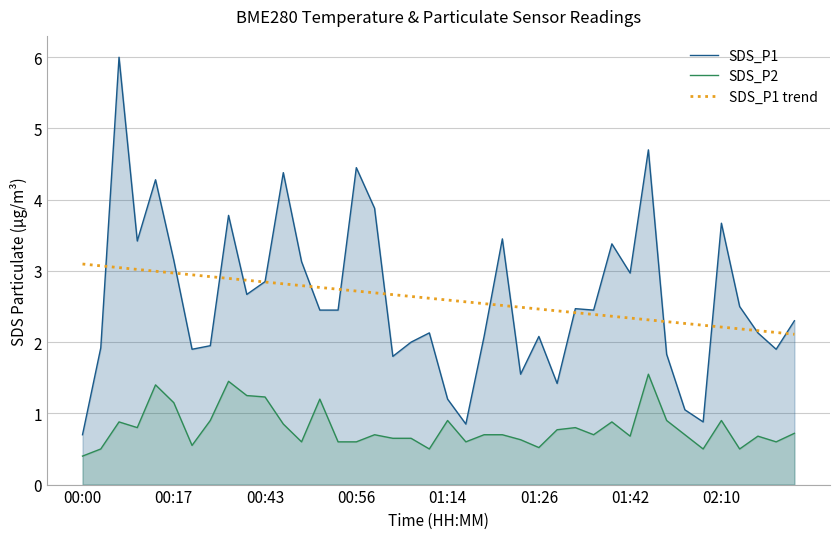

What is the minimum value for SDS_P2?

0.4